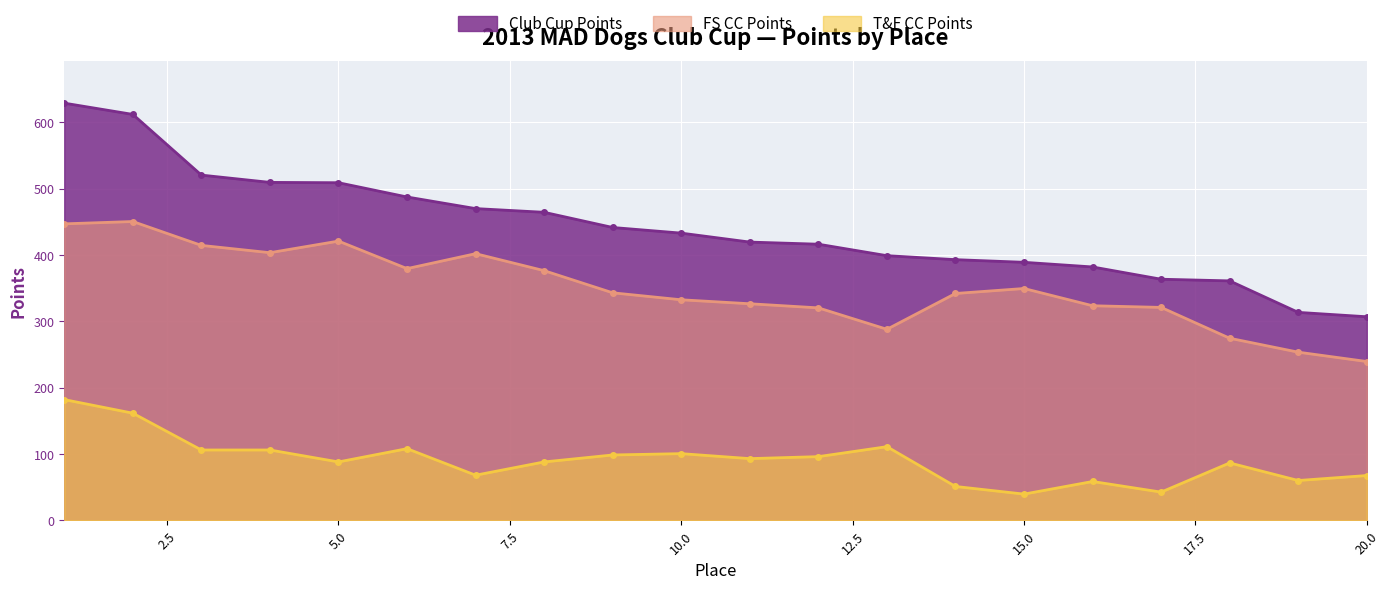

Is it true that T&F CC Points equals 98.5 at 9?

True